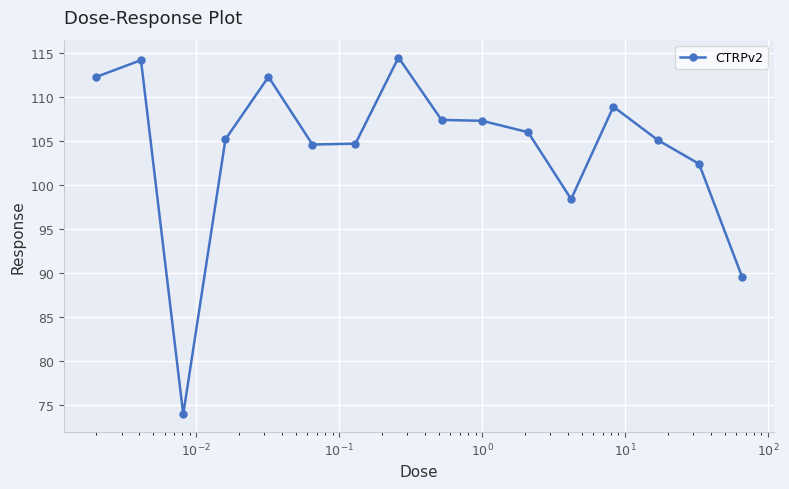

What is the smallest value displayed?

73.9